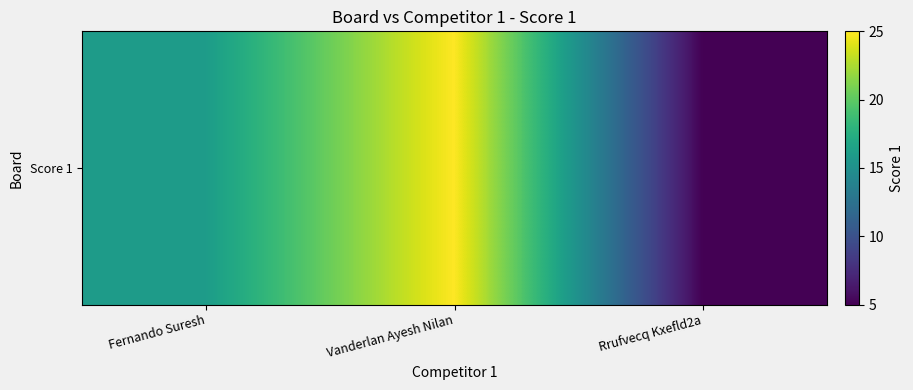

Which label corresponds to the largest value in the chart?

Vanderlan Ayesh Nilan